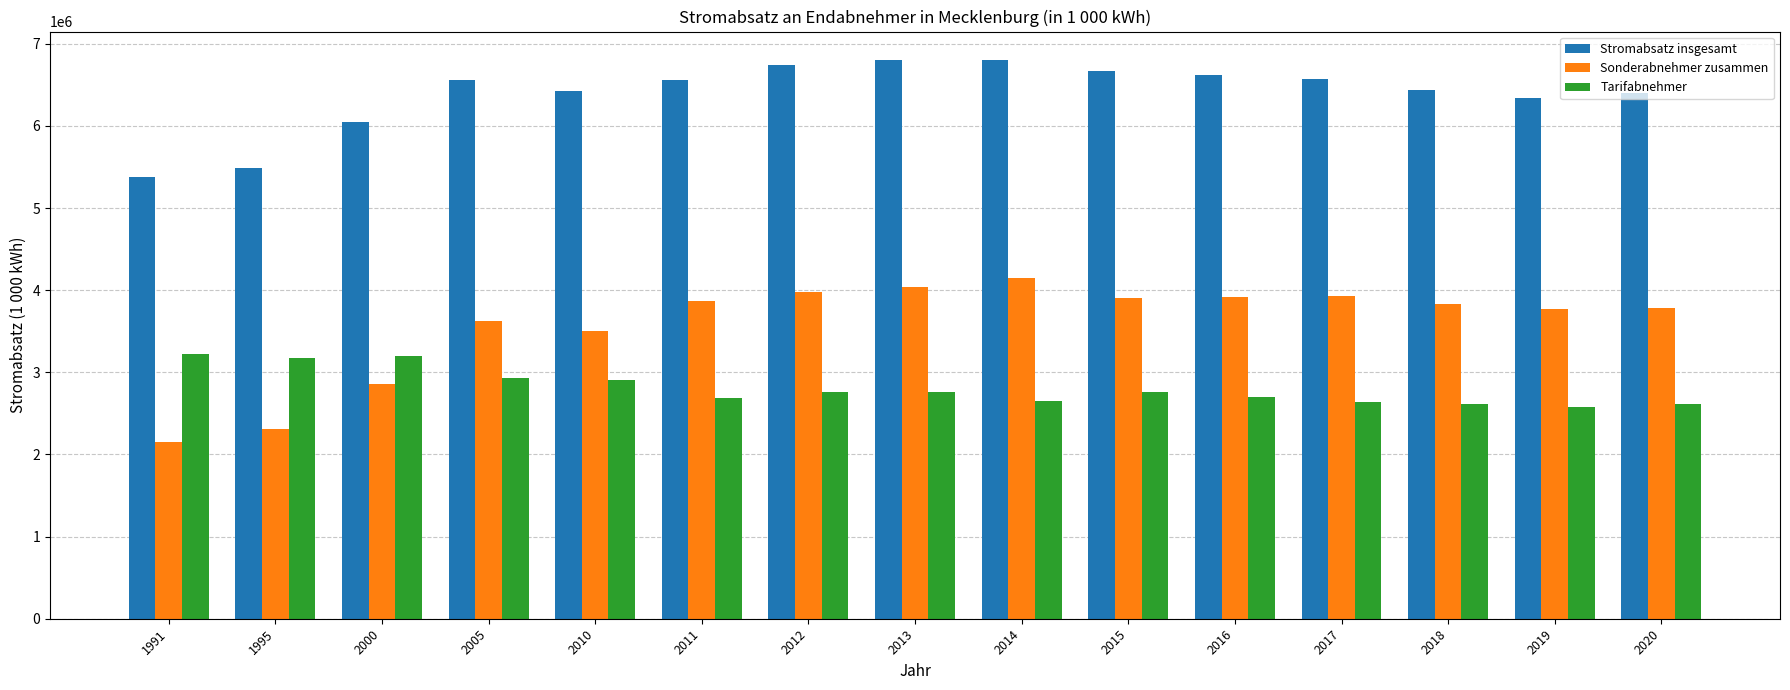

Rank the series by their average value, from lowest to highest.

Tarifabnehmer, Sonderabnehmer zusammen, Stromabsatz insgesamt